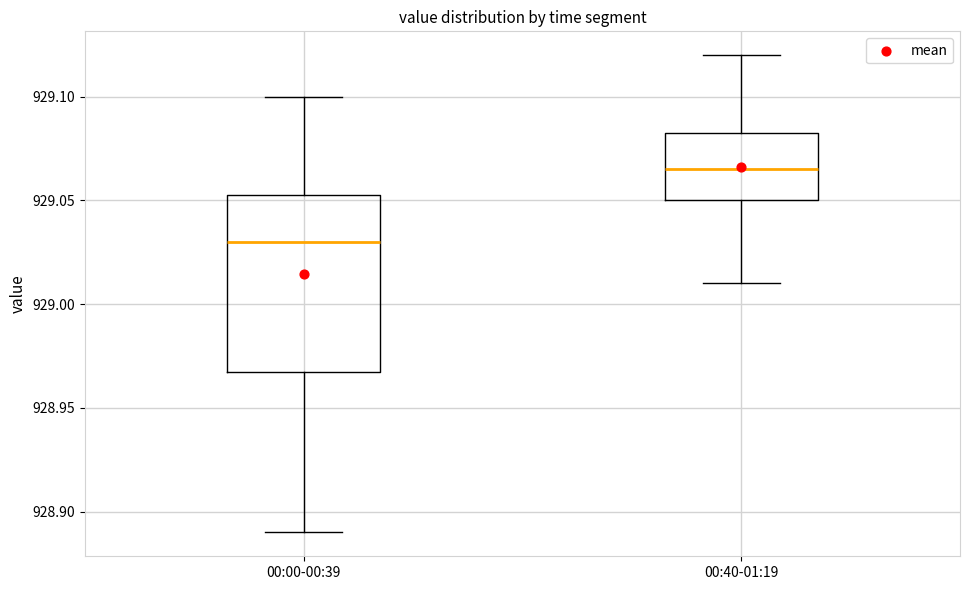

Where is the upper edge of the box for 00:40-01:19 on the y-axis? The values are not printed on the chart, so give them approximately, as read against the axis.

929.085